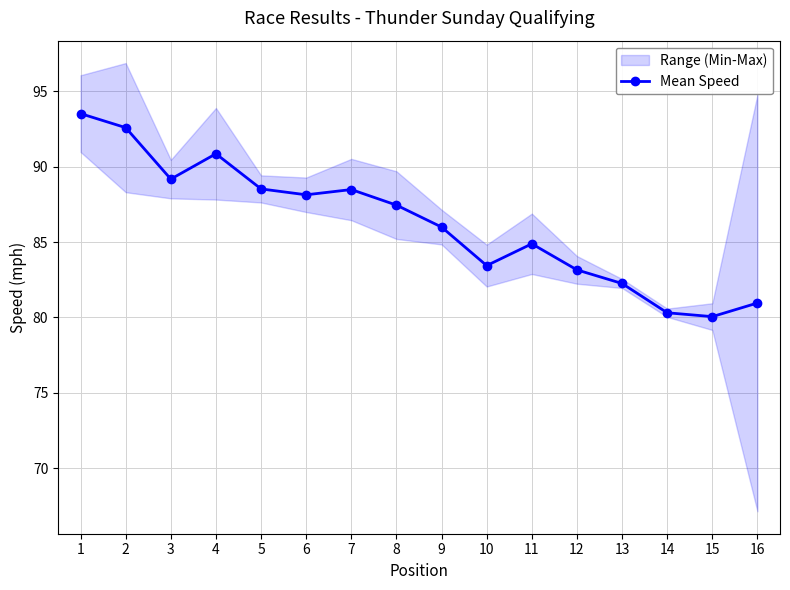

Where is the first local minimum?

3